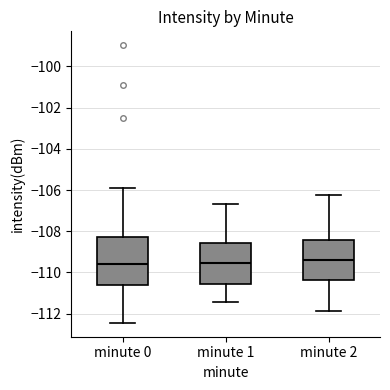

Reading left to right, transcribe this box plot: for each box, give where its median line is, the range the box spans, and where its two whiskers end, as read against the y-axis. The values are not printed on the chart, so give them approximately, as read against the axis.

minute 0: median -109.6, box -110.6 to -108.2, whiskers -112.4 to -105.8
minute 1: median -109.6, box -110.6 to -108.6, whiskers -111.4 to -106.6
minute 2: median -109.4, box -110.4 to -108.4, whiskers -111.8 to -106.2